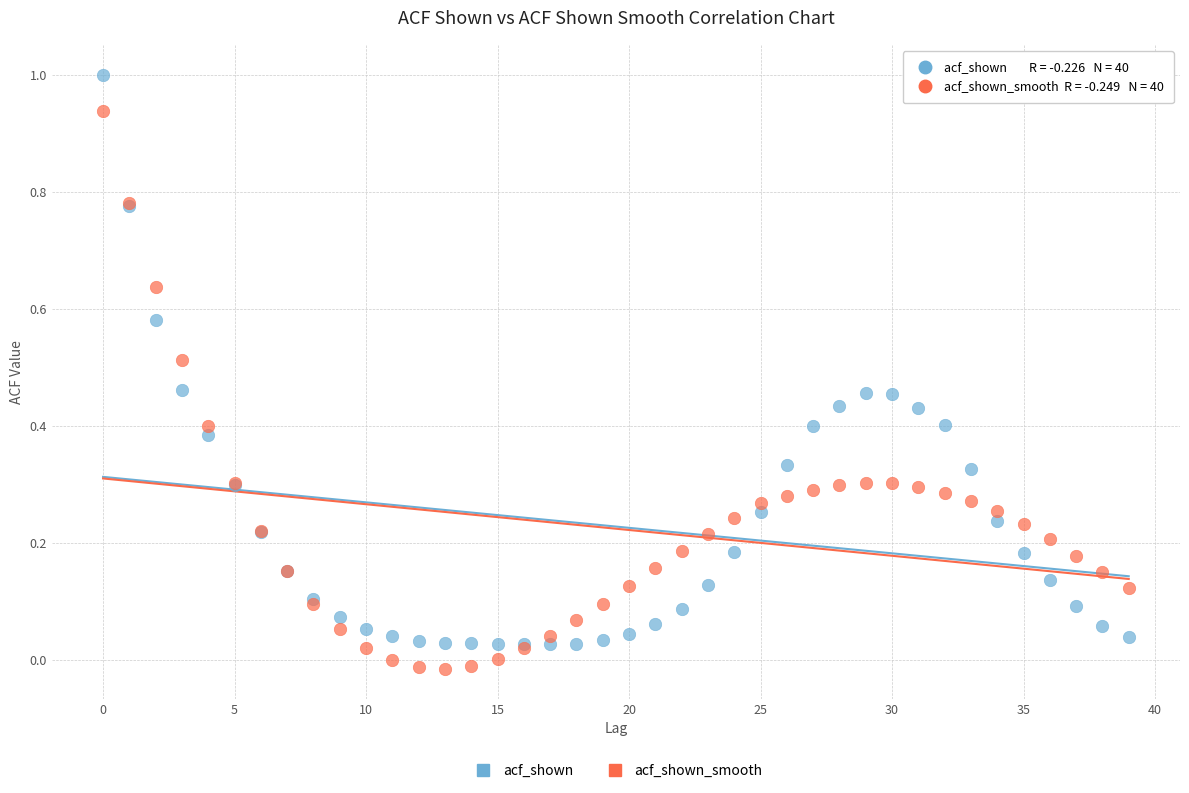

Which series has the widest spread of Y values?

acf_shown